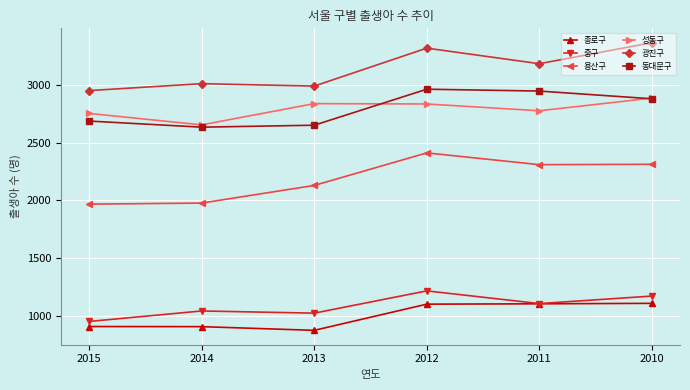

What is the approximate value of 광진구 at 2010?

3366